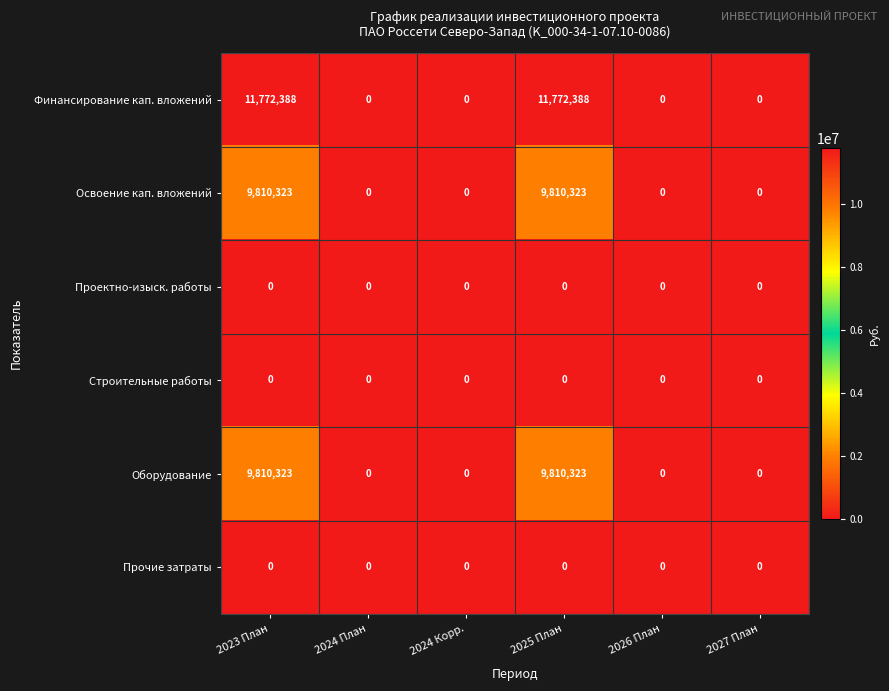

Is it true that Проектно-изыск. работы equals 0 at 2026 План?

True